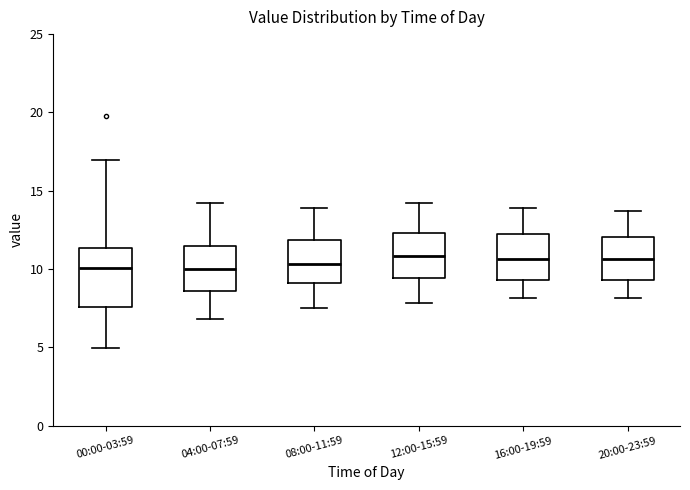

Reading left to right, transcribe this box plot: for each box, give where its median line is, the range the box spans, and where its two whiskers end, as read against the y-axis. The values are not printed on the chart, so give them approximately, as read against the axis.

00:00-03:59: median 10.0, box 7.5 to 11.5, whiskers 5.0 to 17.0
04:00-07:59: median 10.0, box 8.5 to 11.5, whiskers 7.0 to 14.0
08:00-11:59: median 10.5, box 9.0 to 12.0, whiskers 7.5 to 14.0
12:00-15:59: median 11.0, box 9.5 to 12.5, whiskers 8.0 to 14.0
16:00-19:59: median 10.5, box 9.5 to 12.5, whiskers 8.0 to 14.0
20:00-23:59: median 10.5, box 9.5 to 12.0, whiskers 8.0 to 13.5